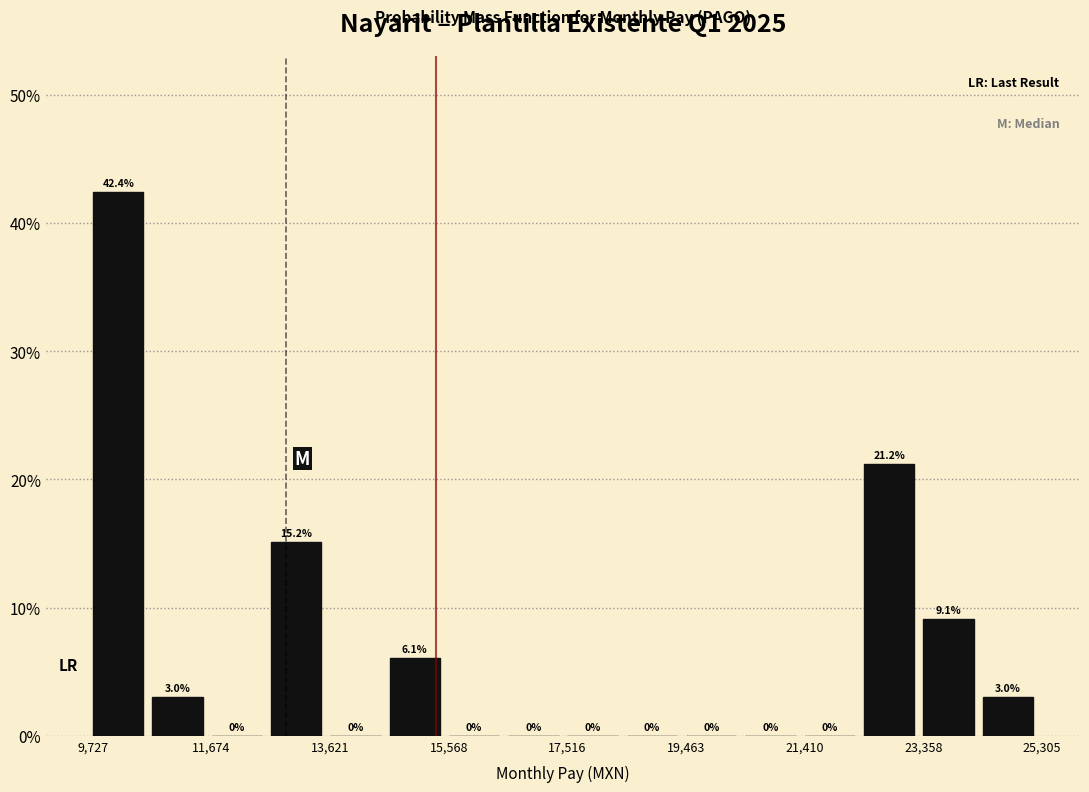

Which range on the x-axis has the tallest bar?

9800 to 10800